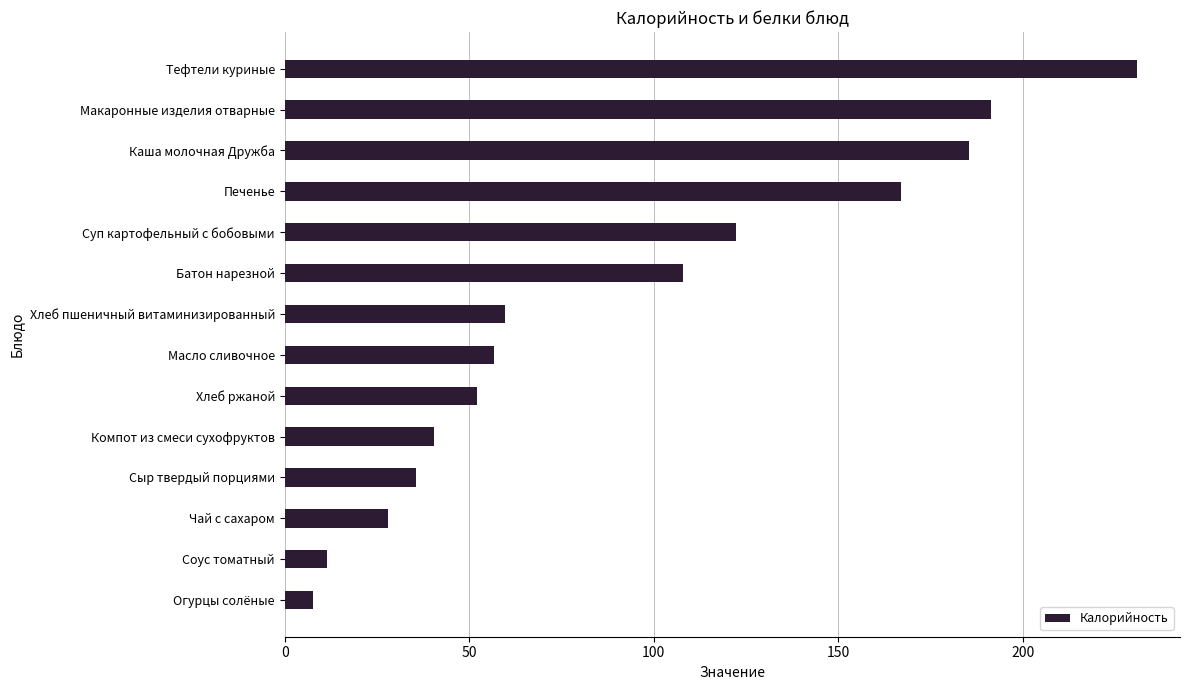

Count the number of values greater than 59.

7